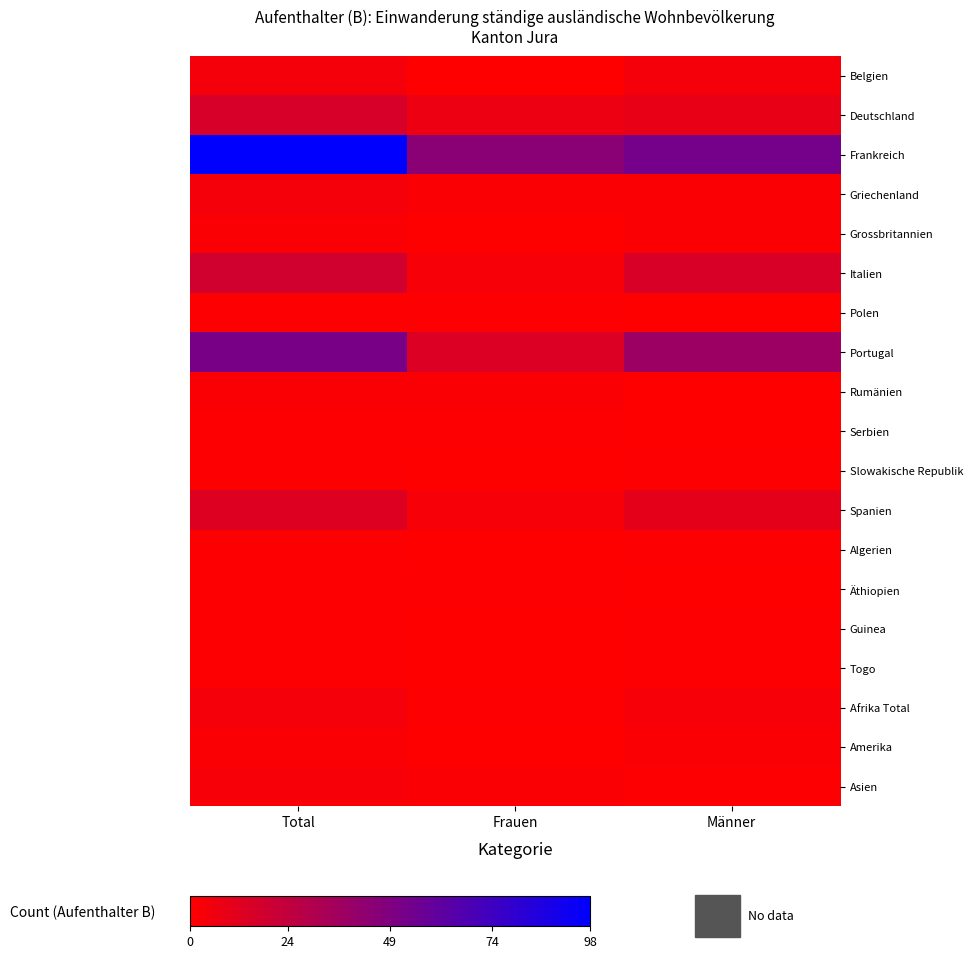

Which series changed the most between Total and Frauen?

Frankreich